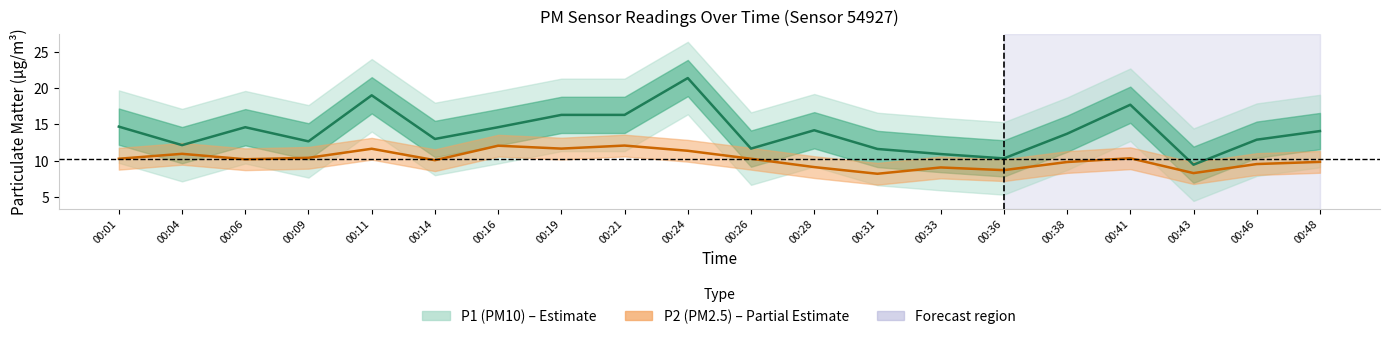

At which label does P1 (PM10) – center first exceed 14?

00:01